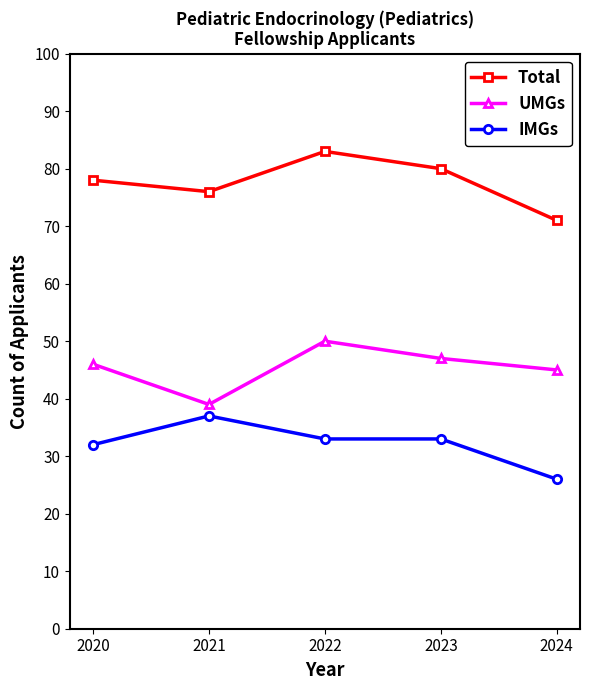

At which category does Total reach its first local valley?

2021